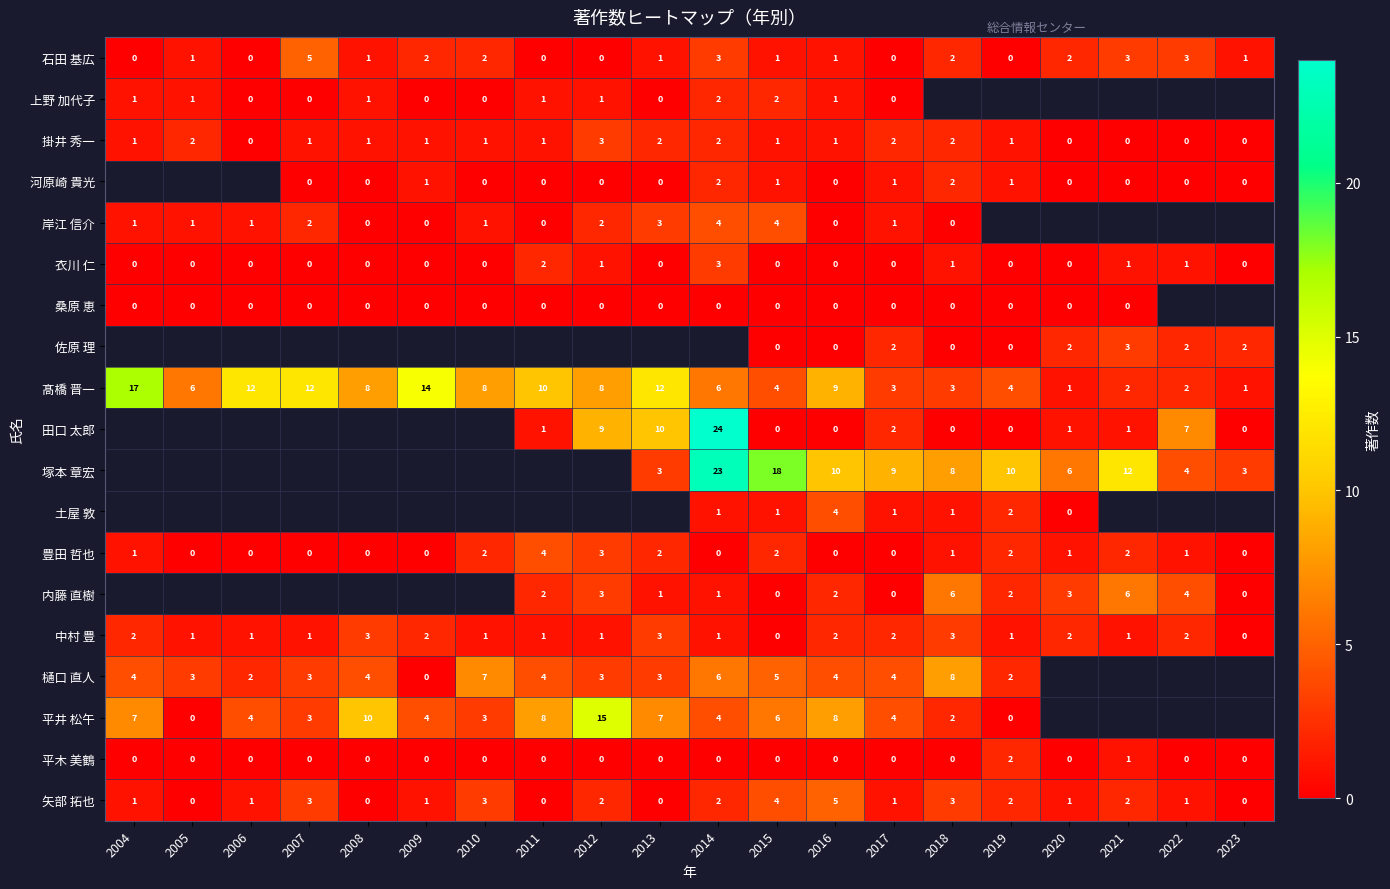

Count the number of data series in this chart.

19